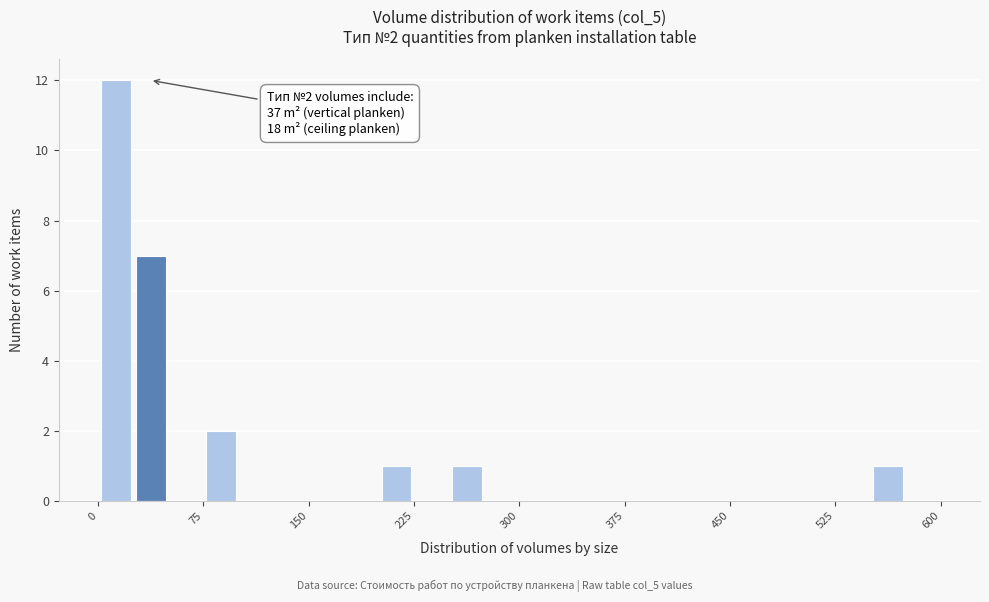

Around what value on the x-axis is the tallest bar? Give the approximate position of its centre, as read against the axis.

10